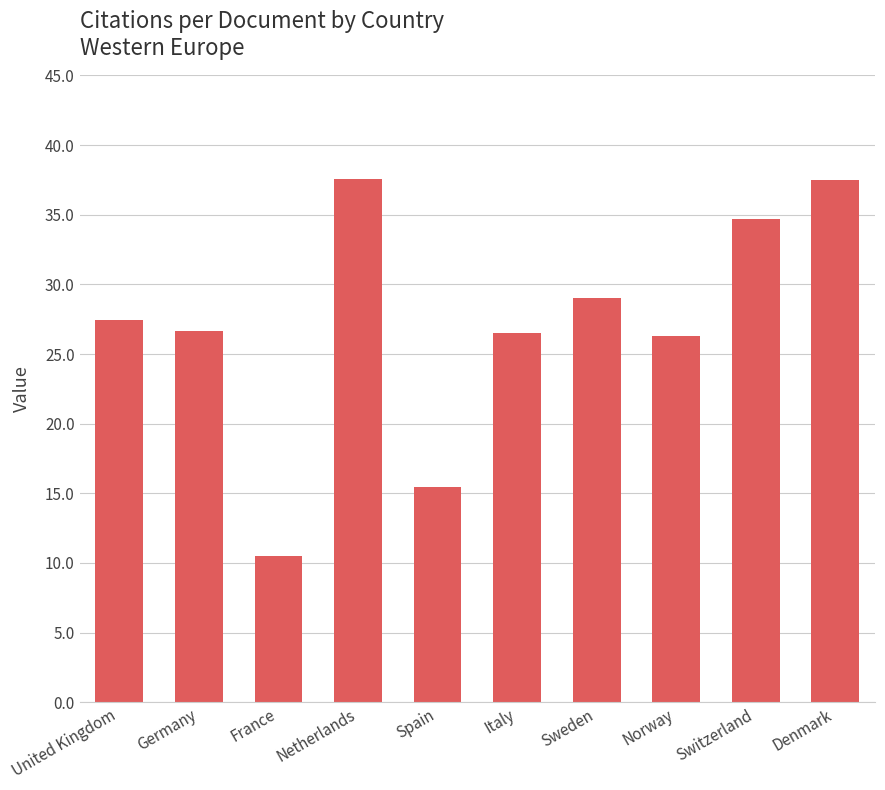

Approximately how many times larger is the value at Spain compared to Sweden?

0.5